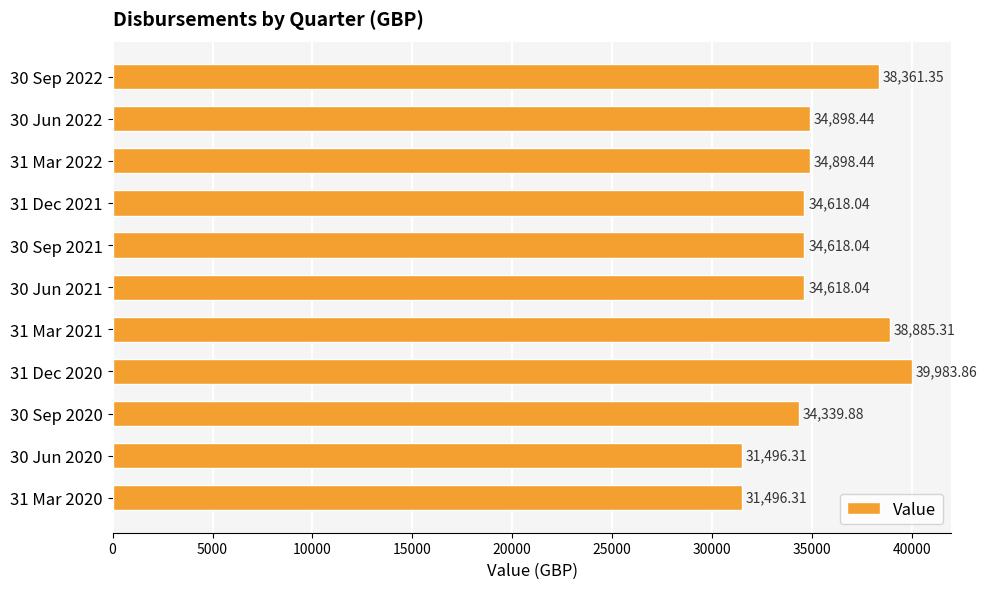

How many bars are there in total?

11